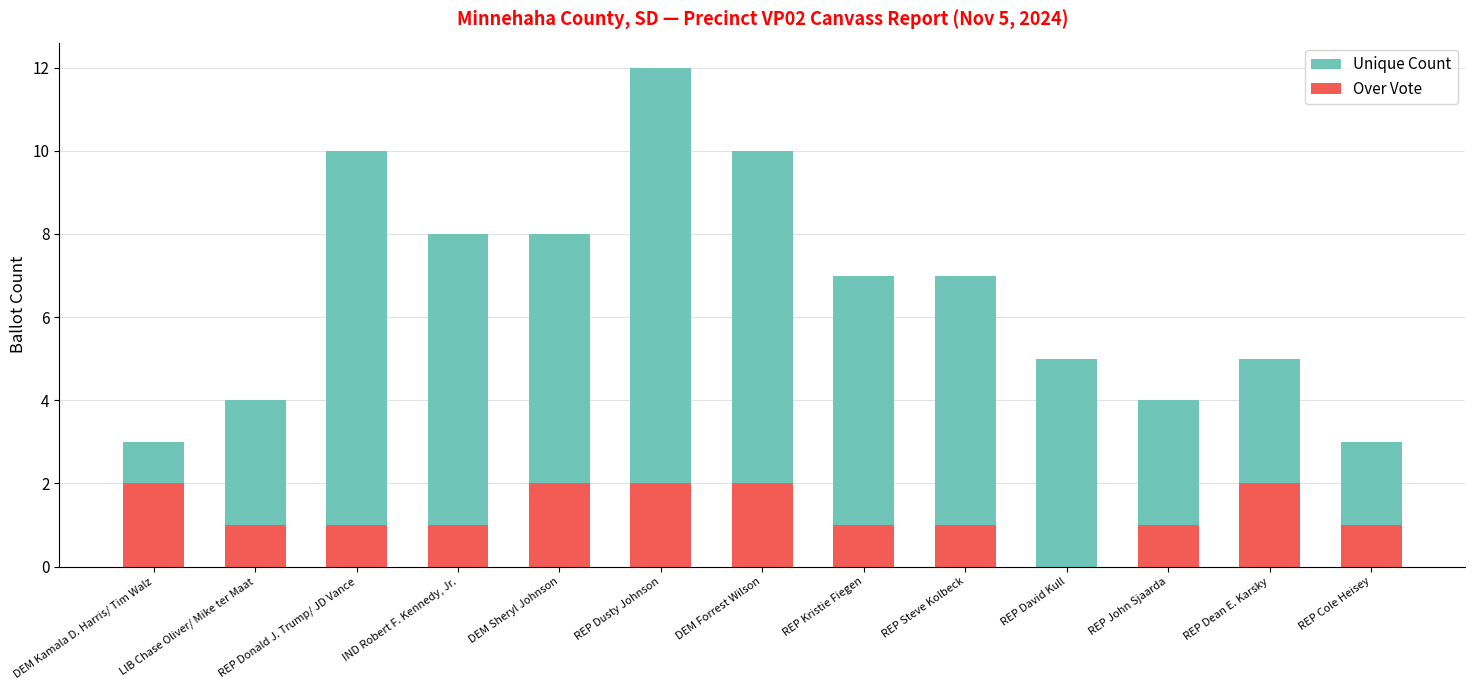

At which label does Over Vote reach its minimum?

REP David Kull